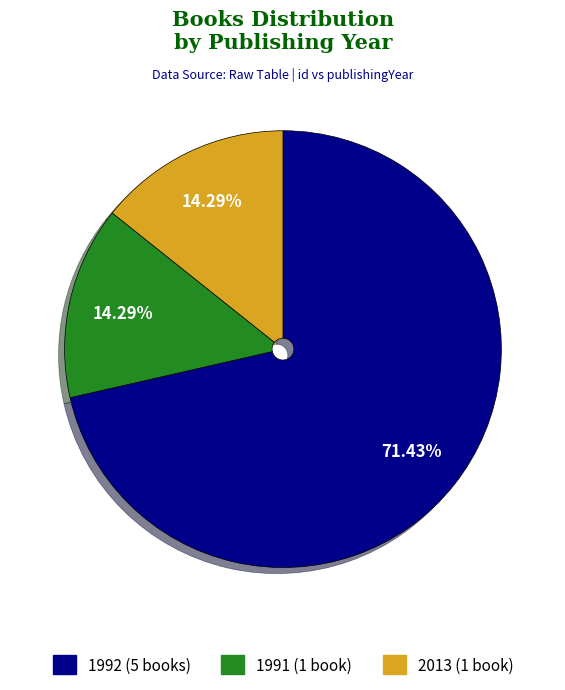

How many segments does this pie chart have?

3